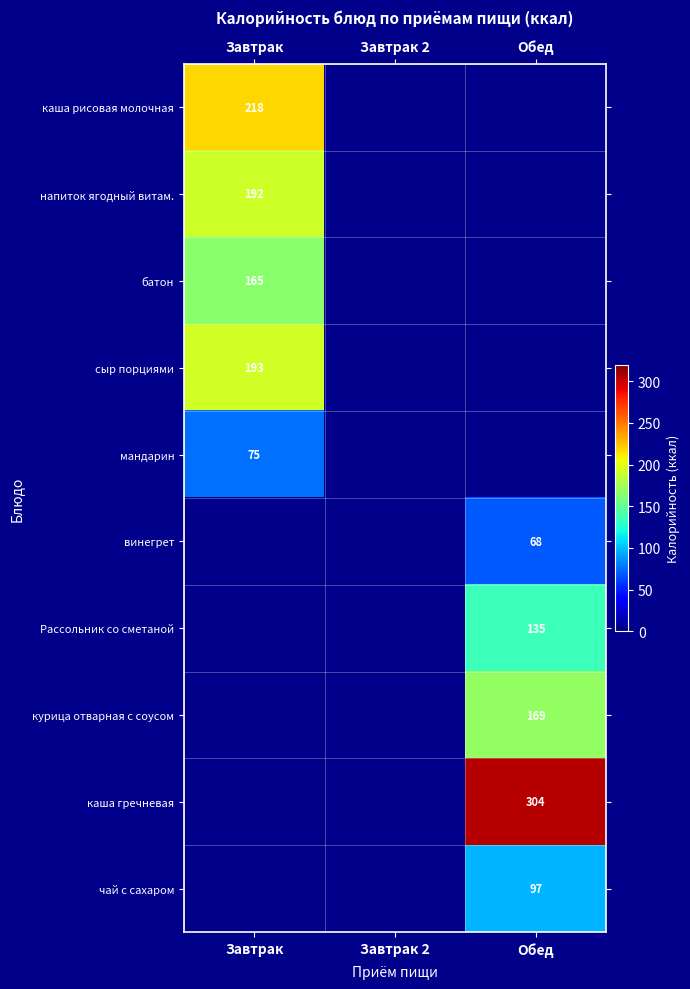

The курица отварная с соусом series shows 169 at Обед. True or false?

True